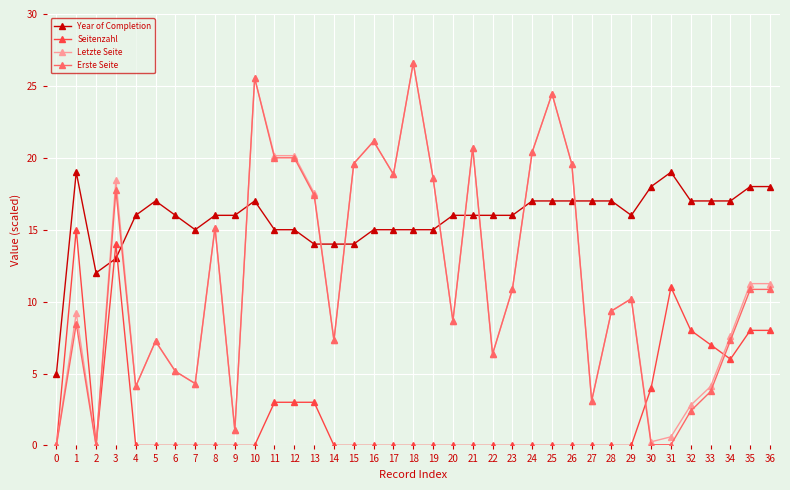

The value of Year of Completion at 0 is 5.0. True or false?

True